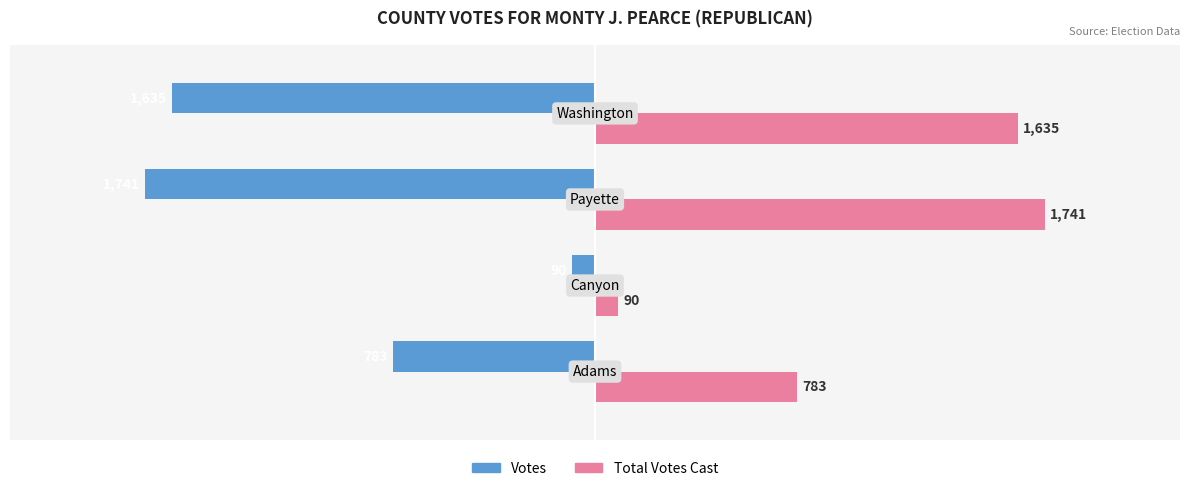

Rank the series by their average value, from lowest to highest.

Votes, Total Votes Cast